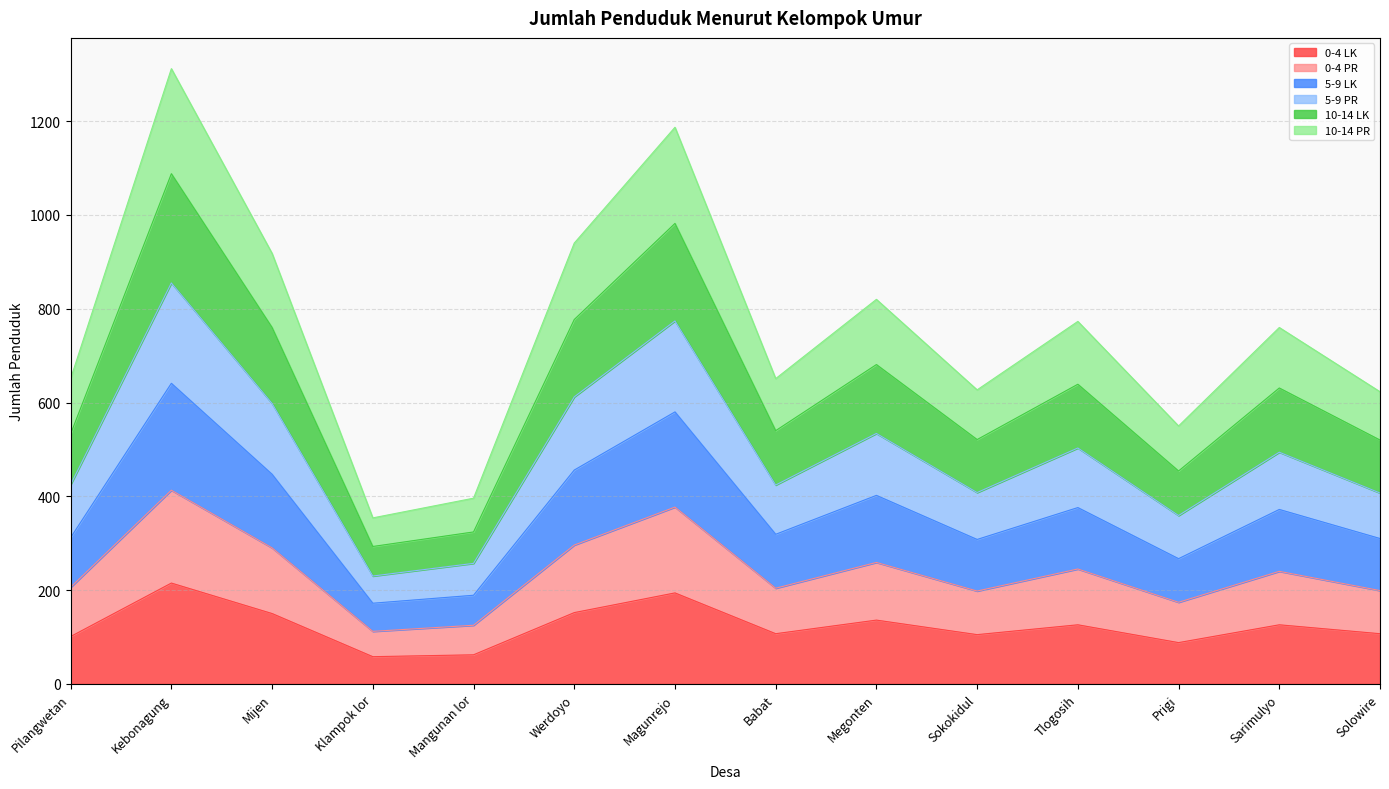

True or false: 5-9 PR and 5-9 LK intersect in this chart.

False